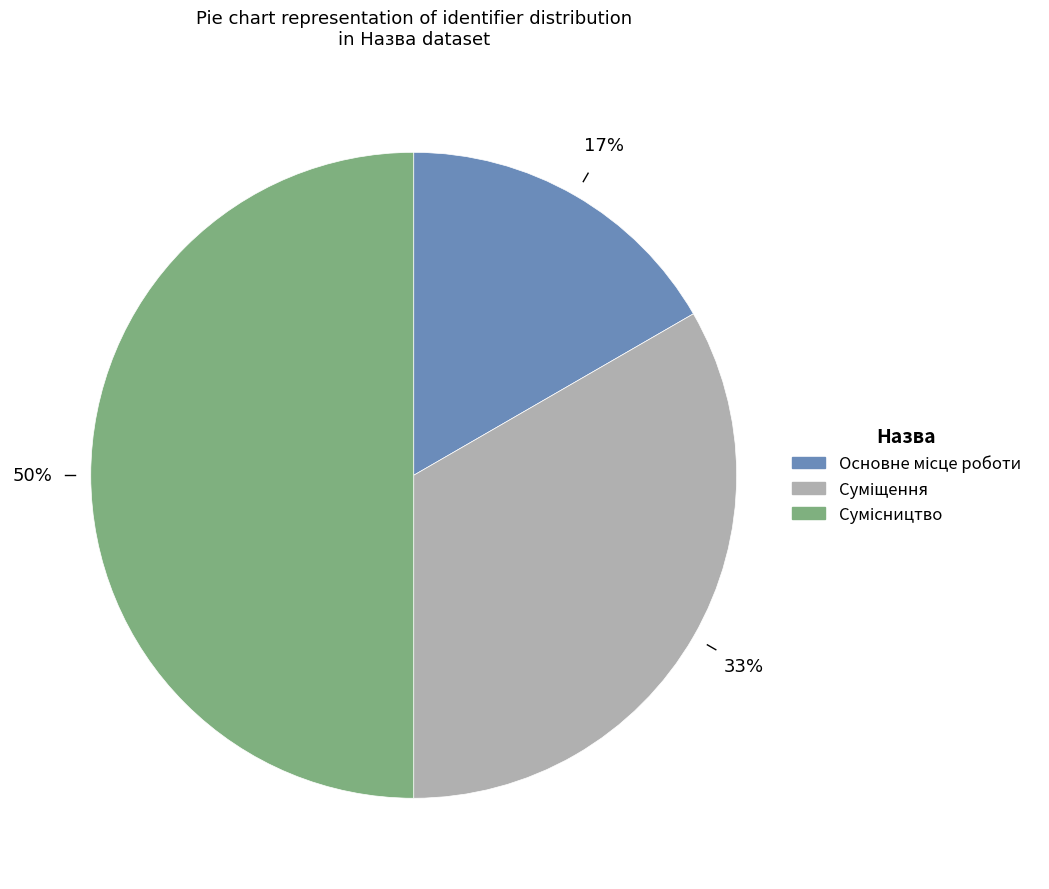

To the nearest percent, what is the average slice percentage?

33%